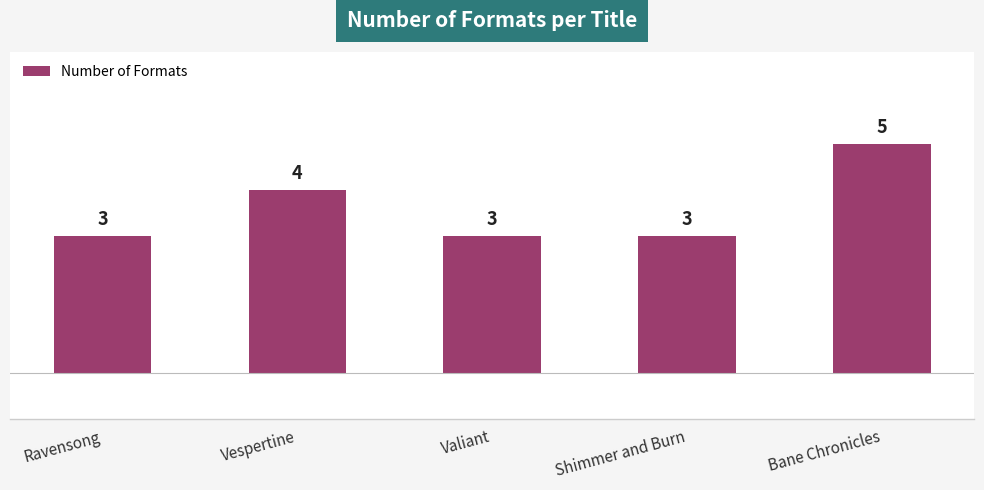

What is the difference between the maximum and second lowest values?

2